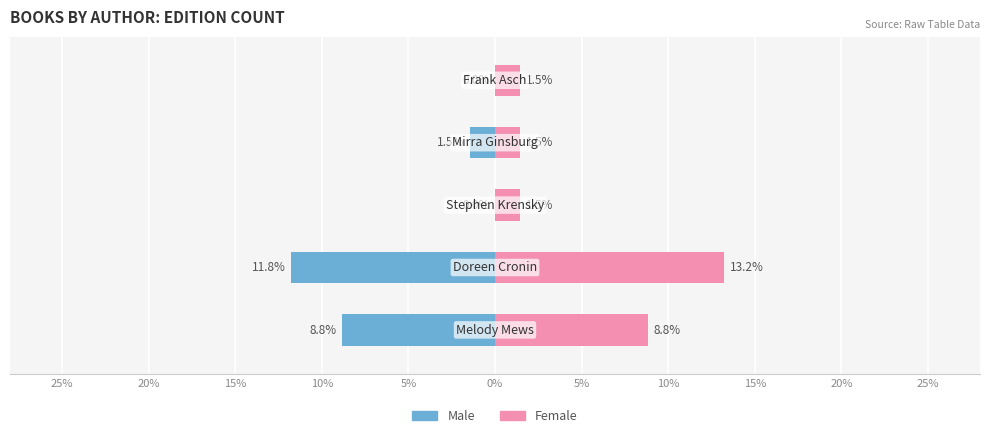

Reading right to left, extract all data points from this chart.

Male: 0.0	-1.5	0.0	-11.8	-8.8
Female: 1.5	1.5	1.5	13.2	8.8